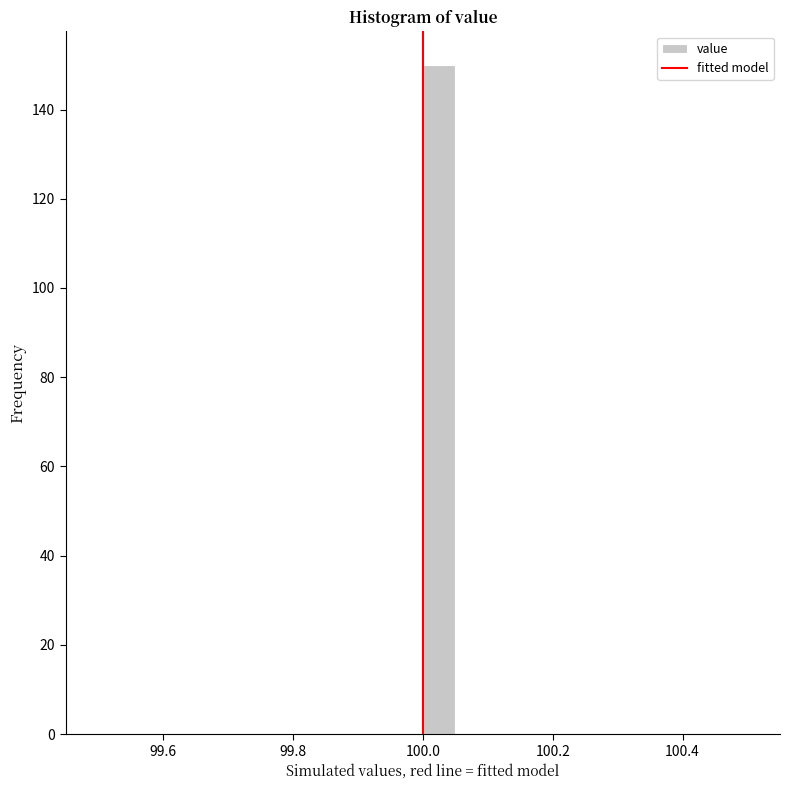

Read against the x-axis, roughly where is the centre of the tallest bar?

100.02